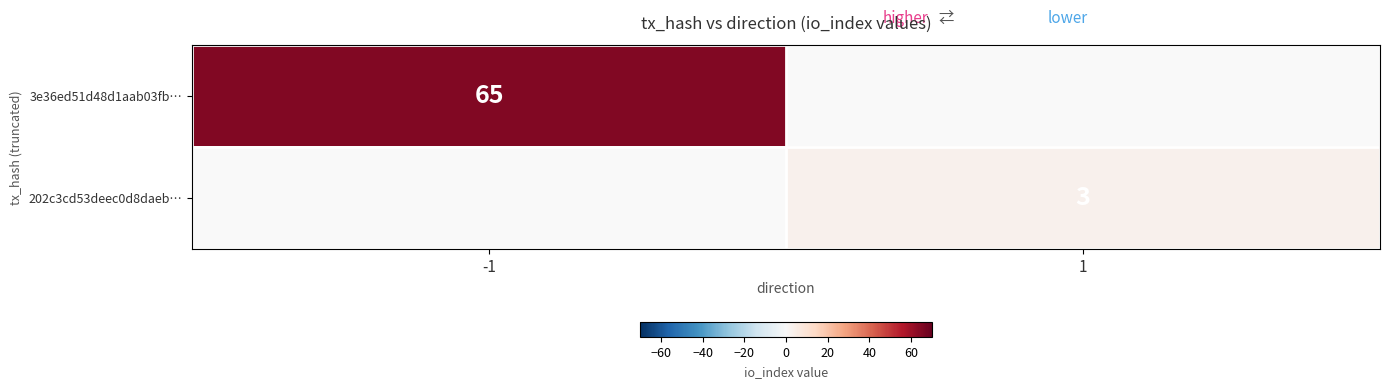

Is it true that 202c3cd53deec0d8daeb… equals 1 at 1?

False